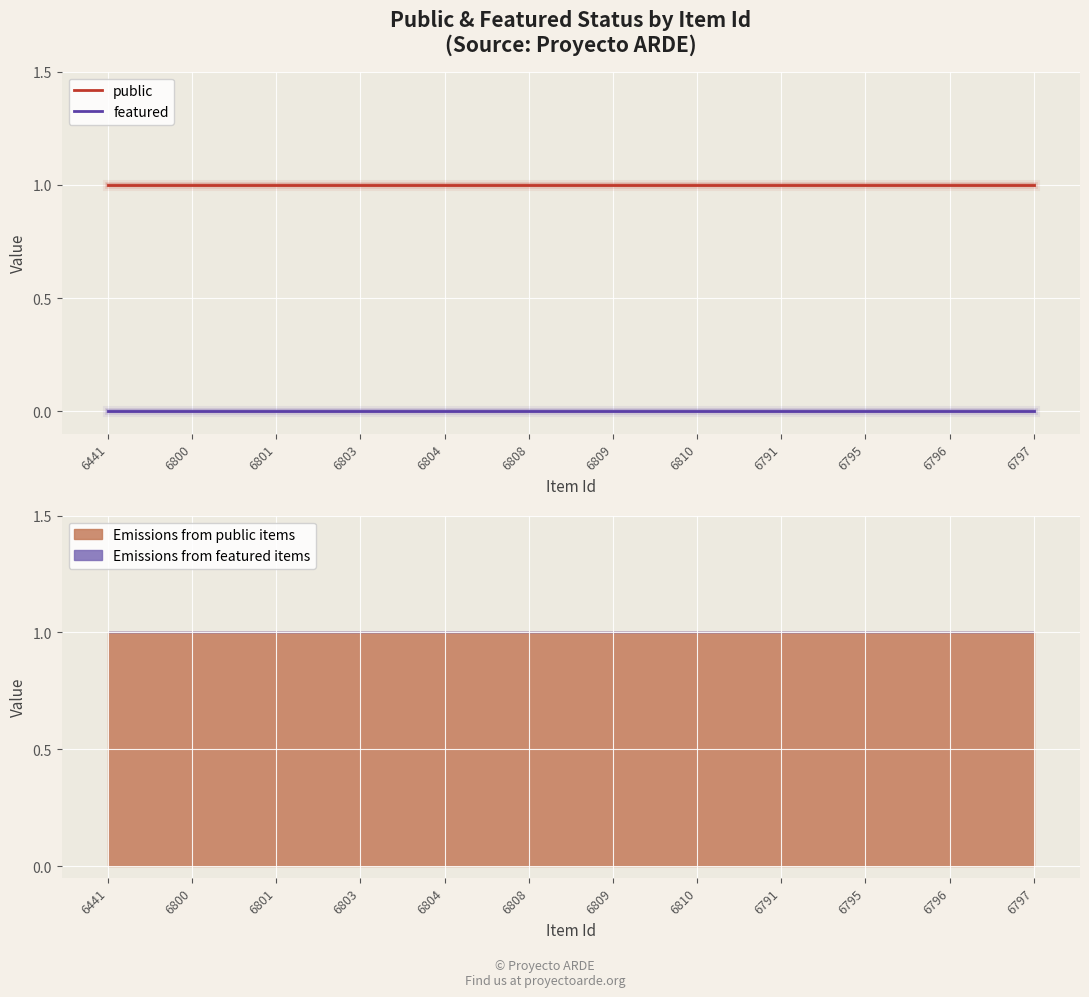

What is the value of the public point at the 3rd from the left?

1